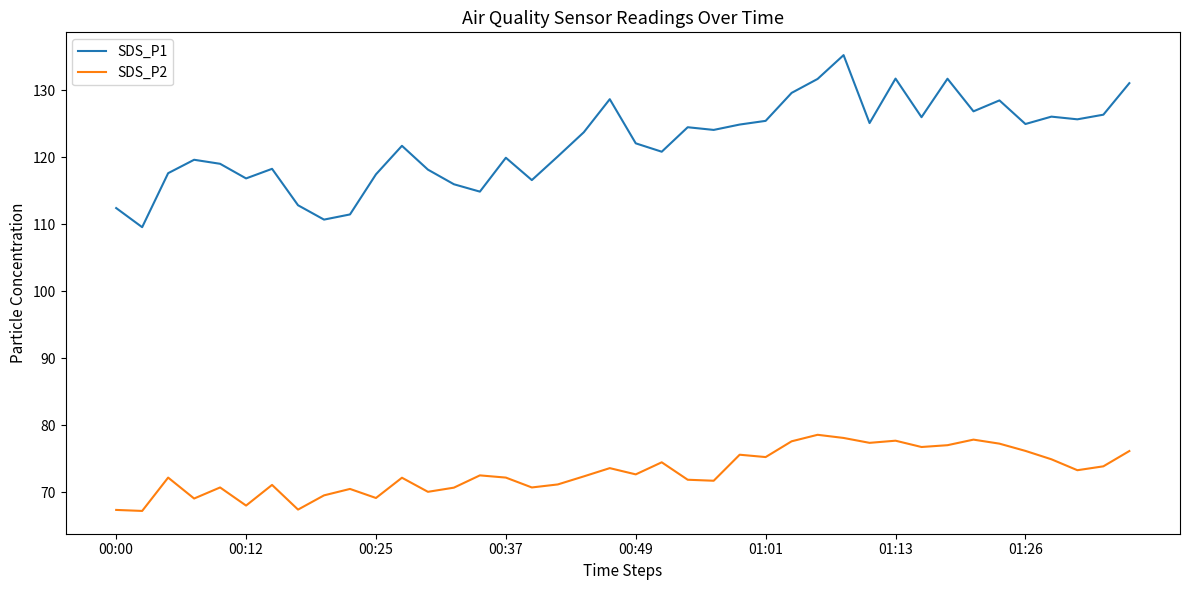

What is the maximum value for SDS_P1?

135.2